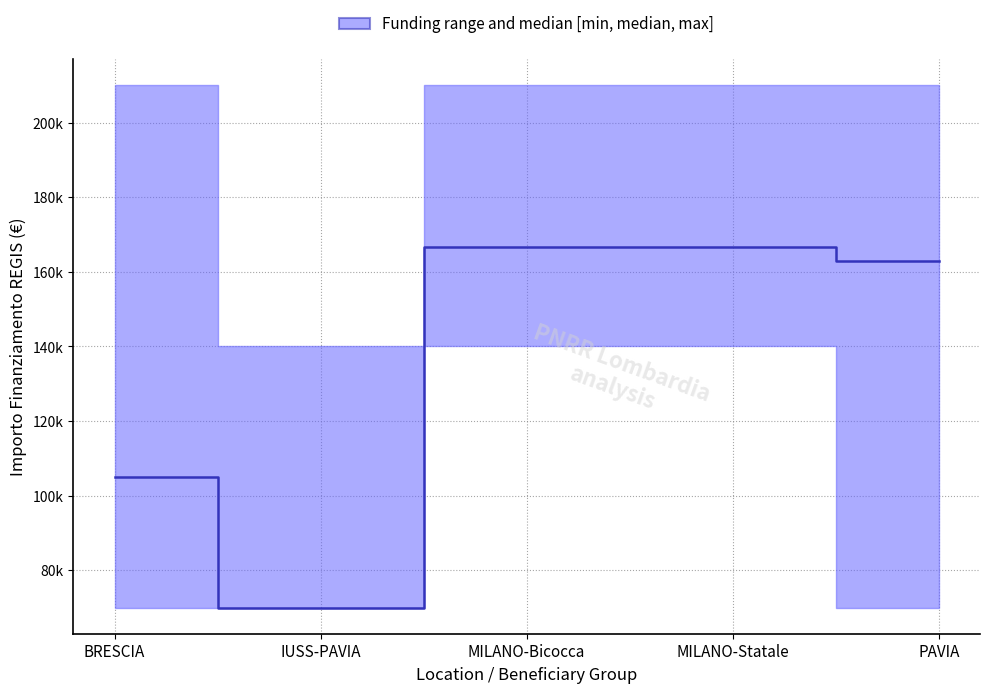

Reading left to right, transcribe all the data shown in this chart.

105000	70000	166667	166667	163000